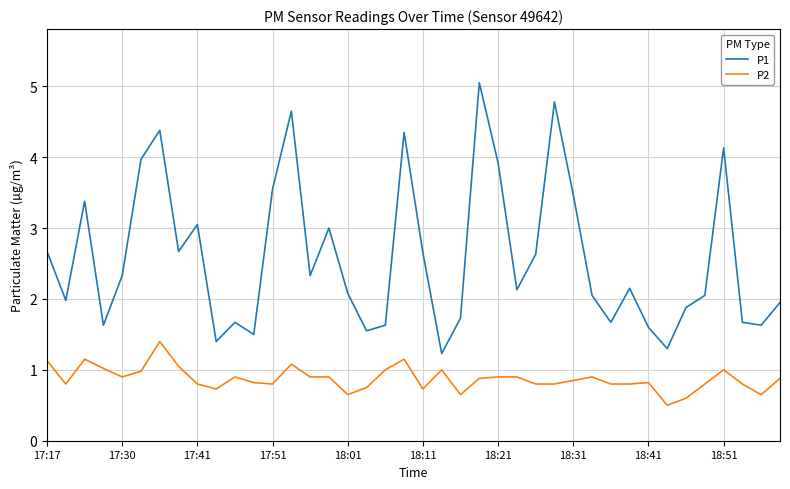

Which series has the largest total across all categories?

P1